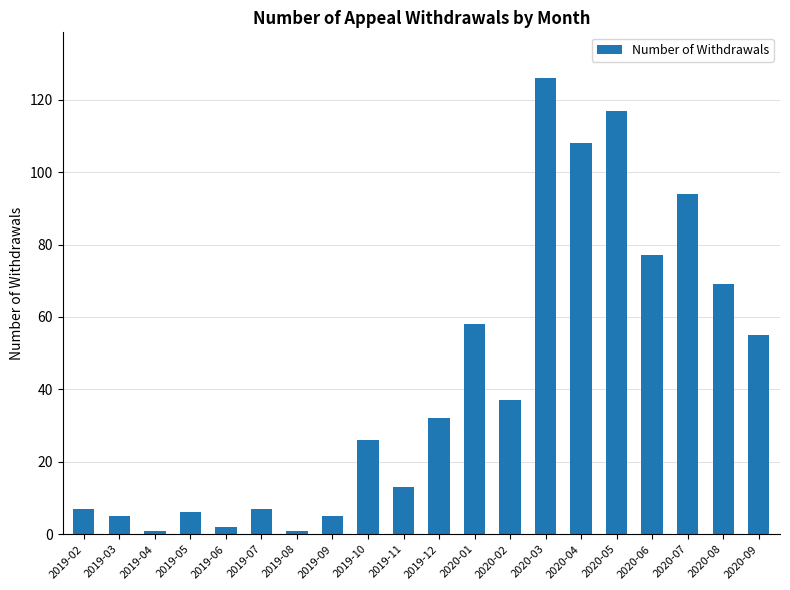

Which label corresponds to the largest value in the chart?

2020-03